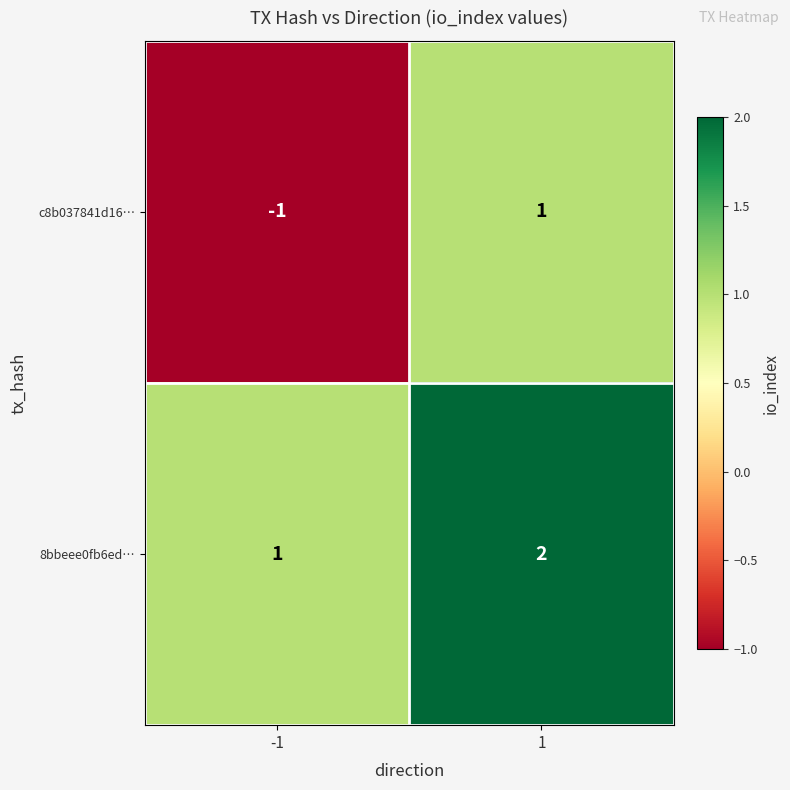

What is the difference between the highest and lowest values at 1?

1